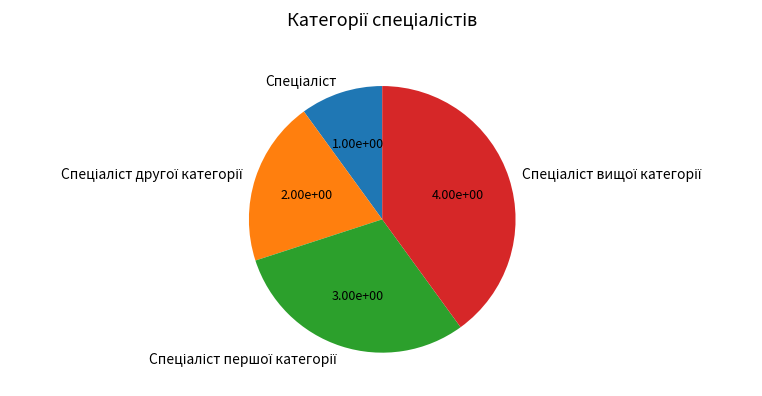

Is there a majority slice in this chart?

No